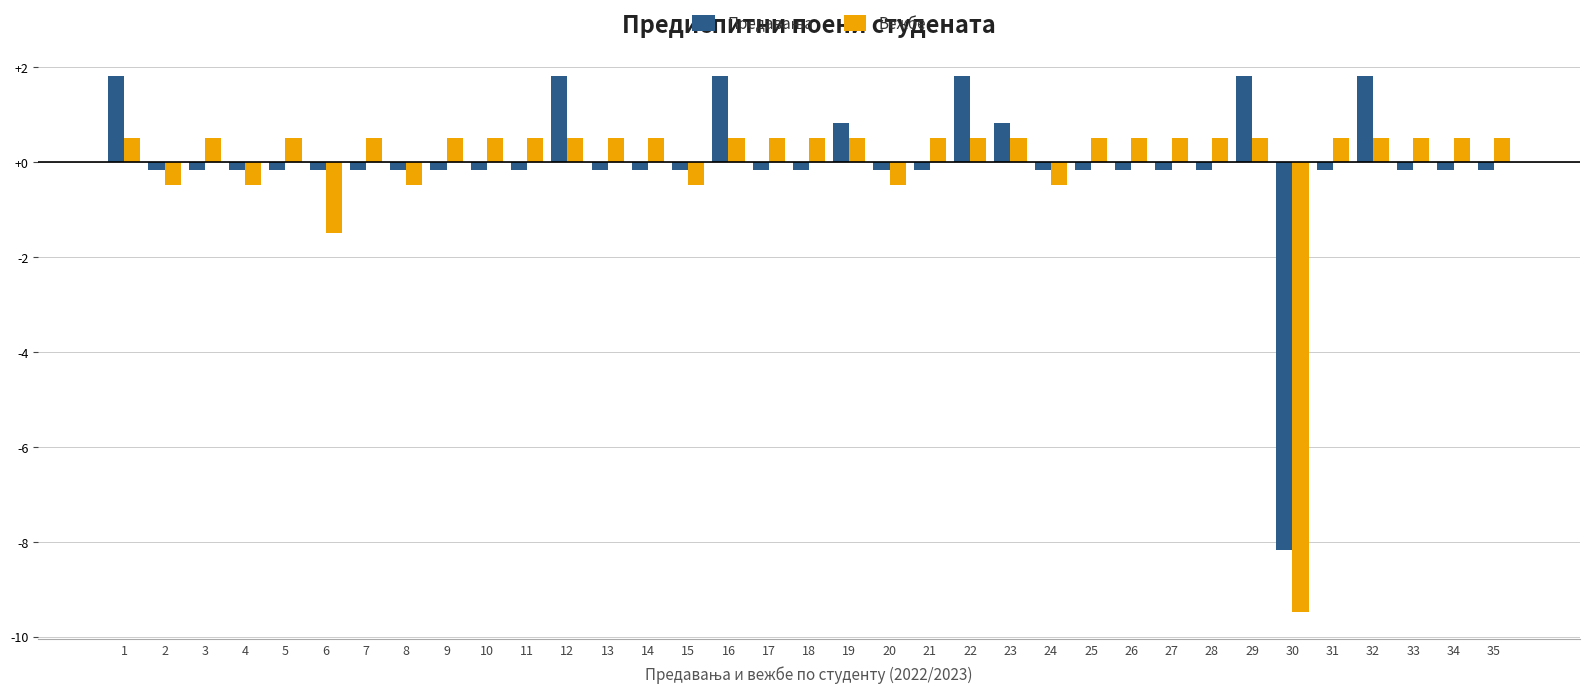

How many series are shown in this chart?

2